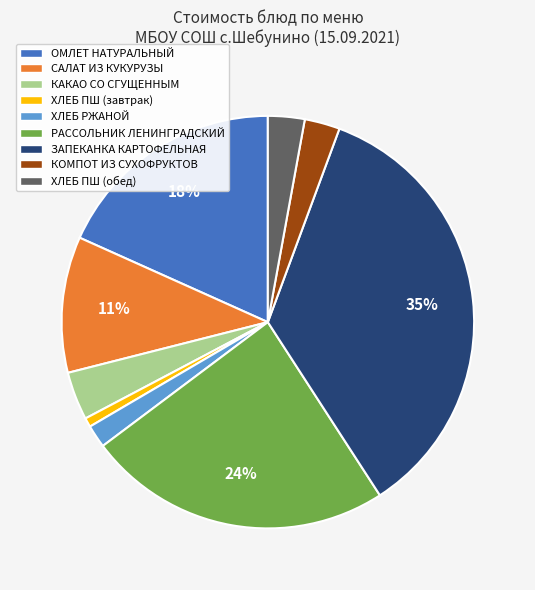

How many slices are in this pie chart?

9